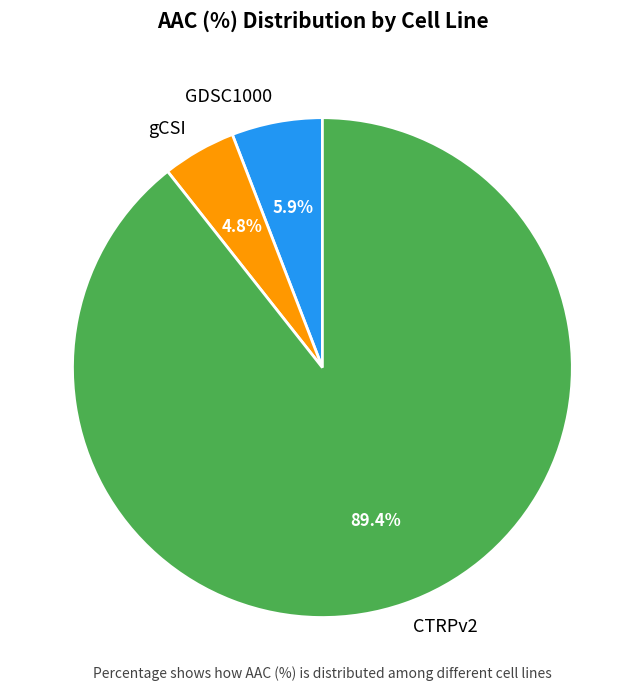

To the nearest percent, what is the difference between the largest and smallest slice percentages?

85%